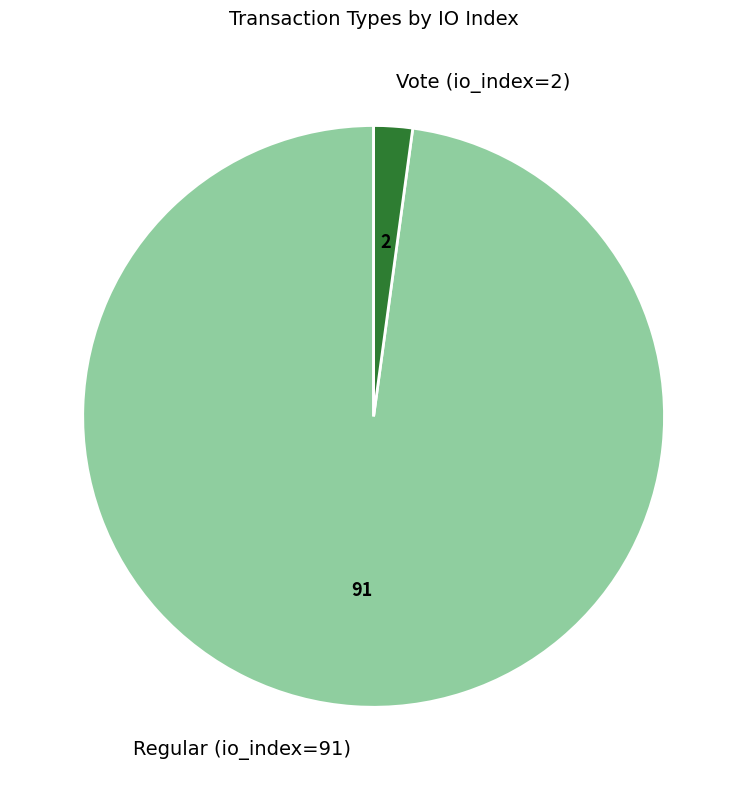

Does Regular (io_index=91) account for over 50% of the chart?

Yes